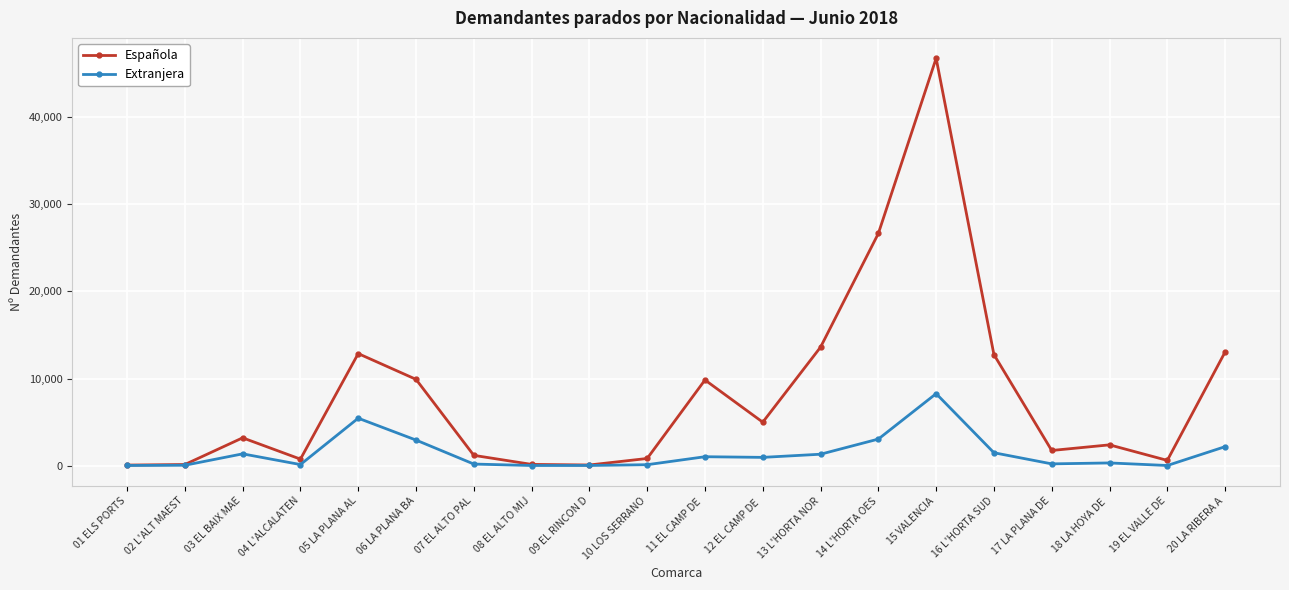

Which series has the largest total across all categories?

Española